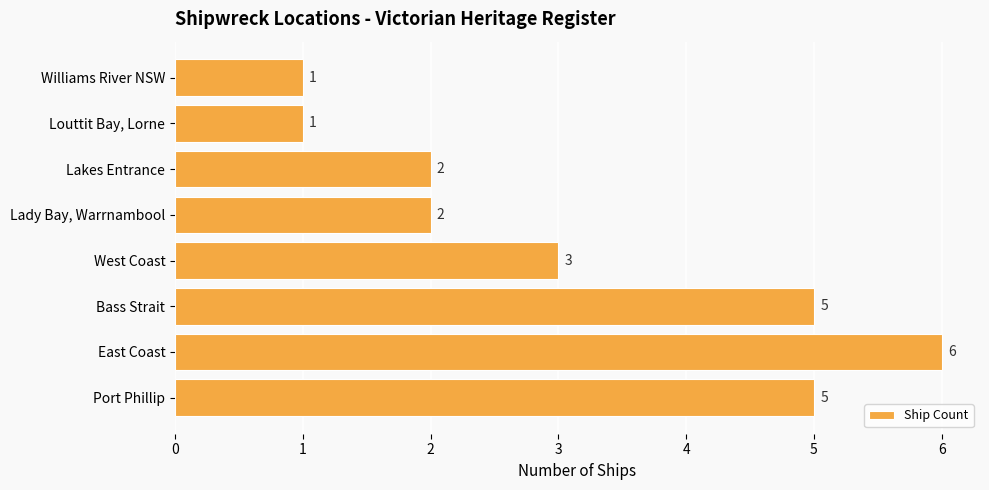

What is the difference between the second highest and minimum values?

4